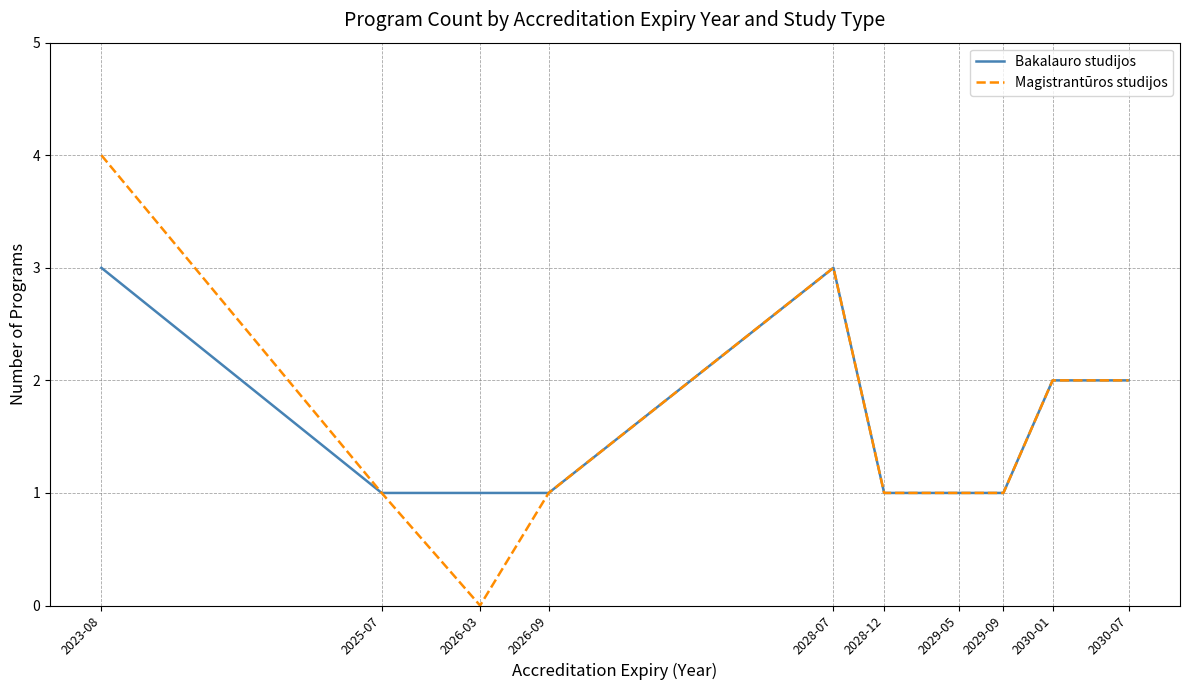

Which label corresponds to the smallest value in the chart?

2026-03